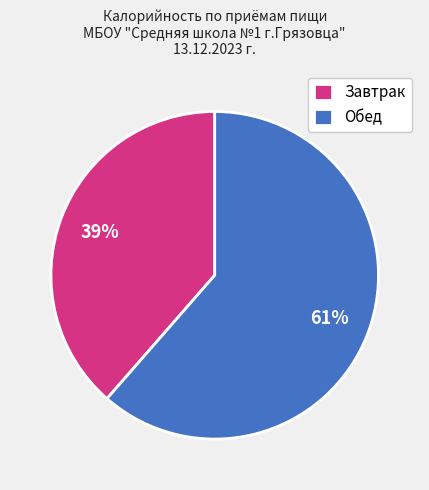

Is the sum of Обед and Завтрак greater than half?

Yes